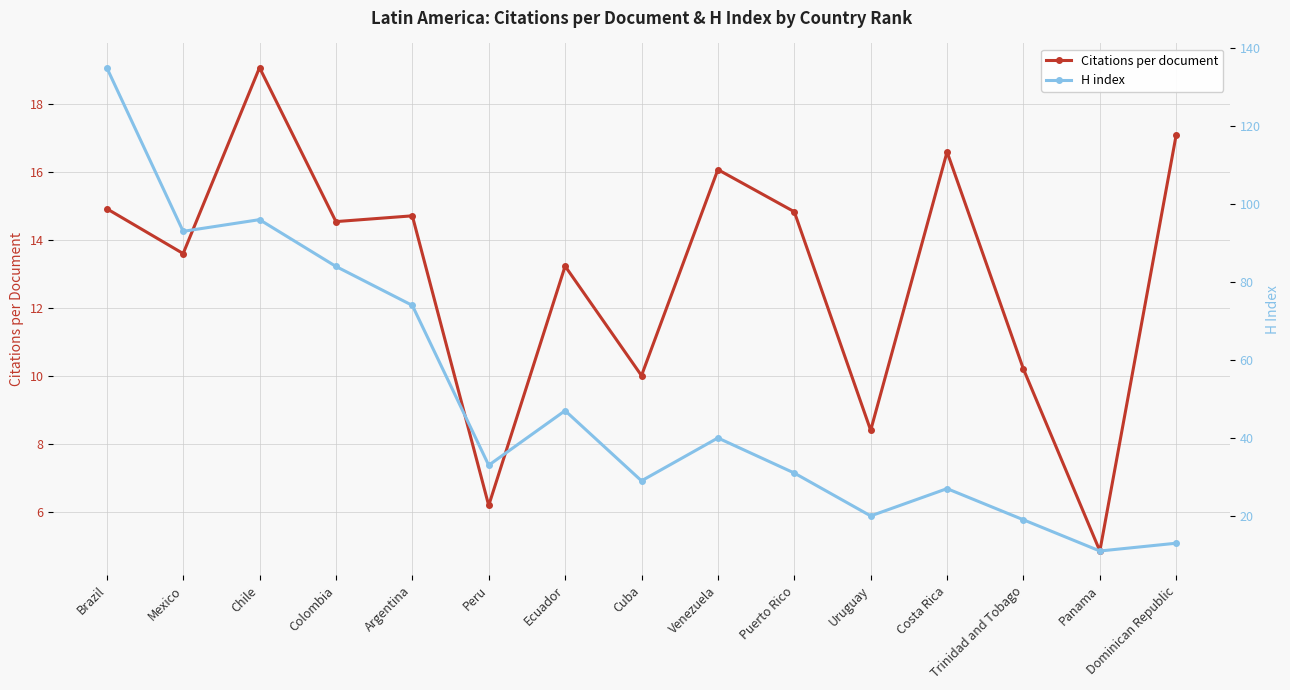

Count the number of categories in the chart.

15